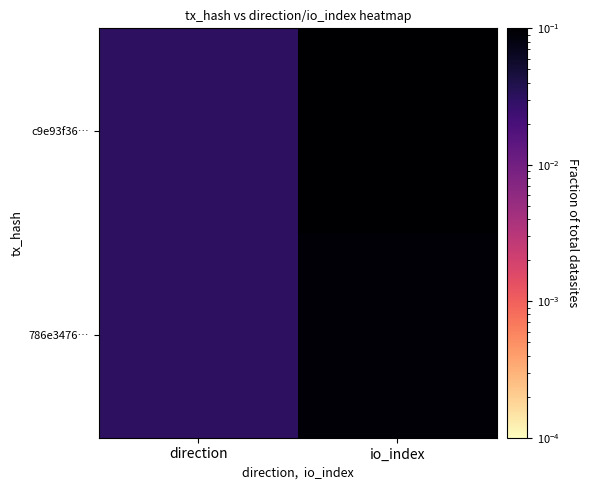

List the series in order of their overall mean, lowest first.

786e3476…, c9e93f36…